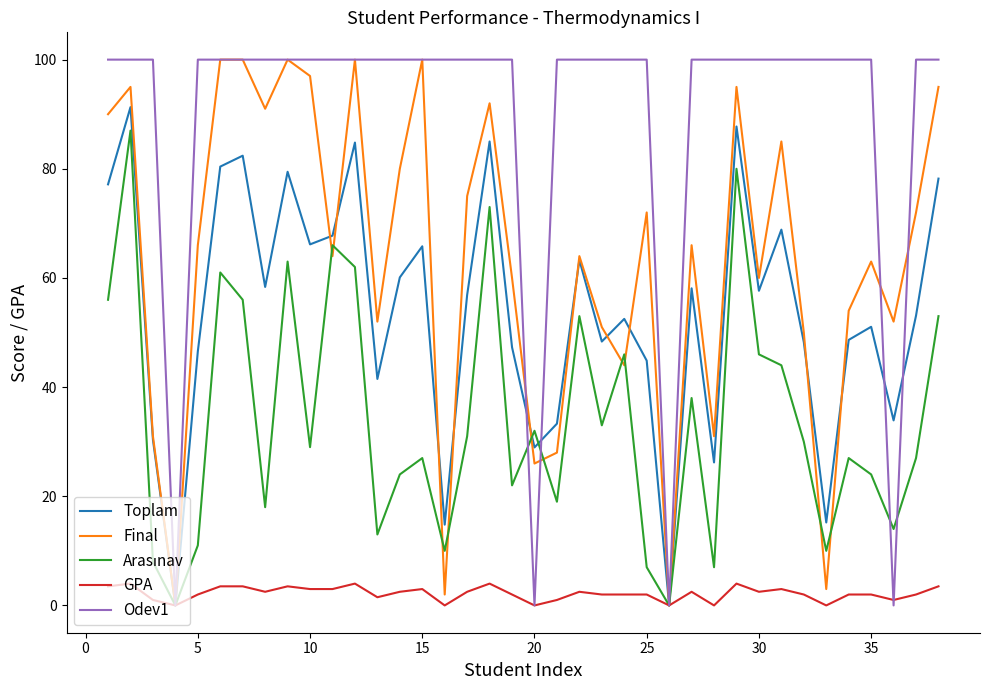

What is the highest value of the Odev1 series?

100.0